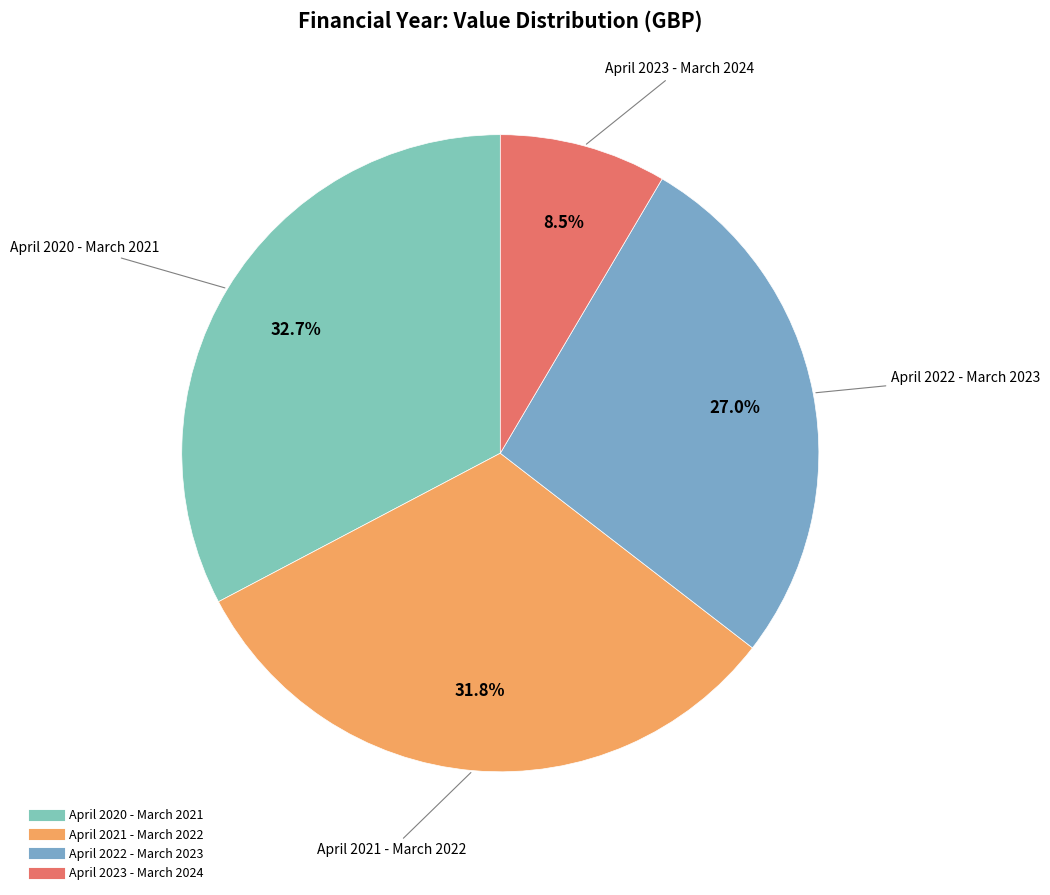

Between April 2023 - March 2024 and April 2021 - March 2022, which is larger?

April 2021 - March 2022